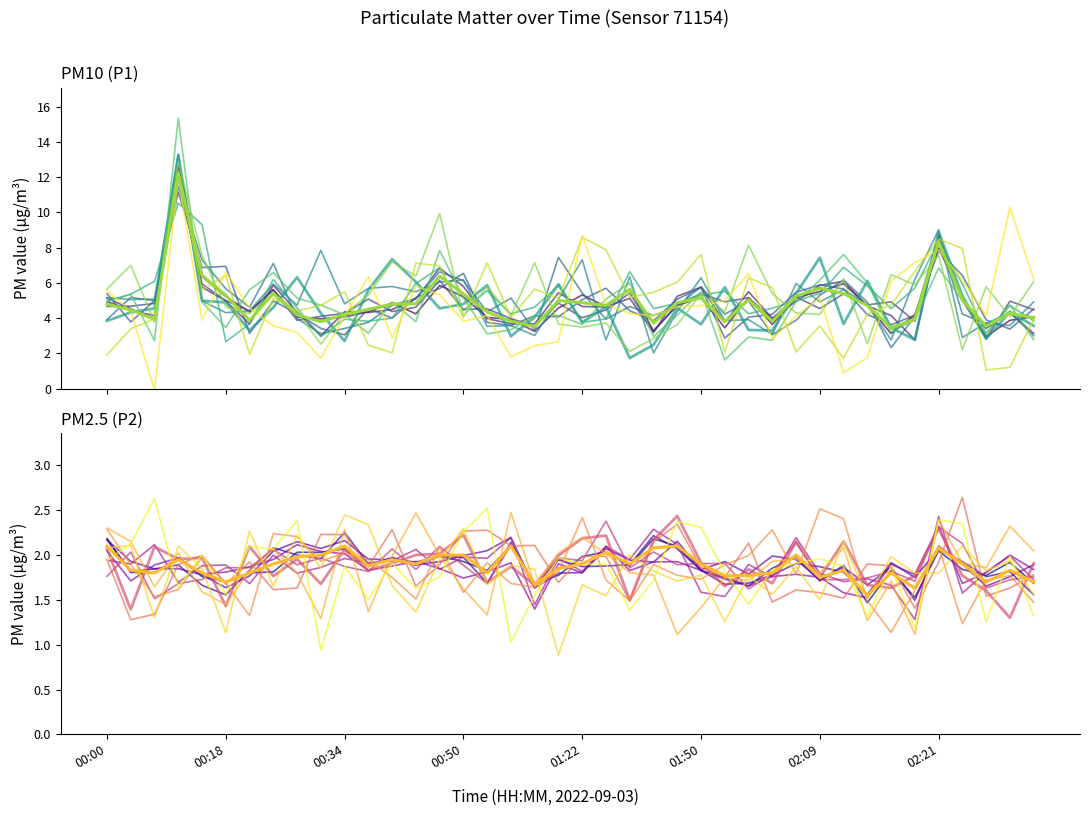

Read the P2 value at 00:13.

1.9